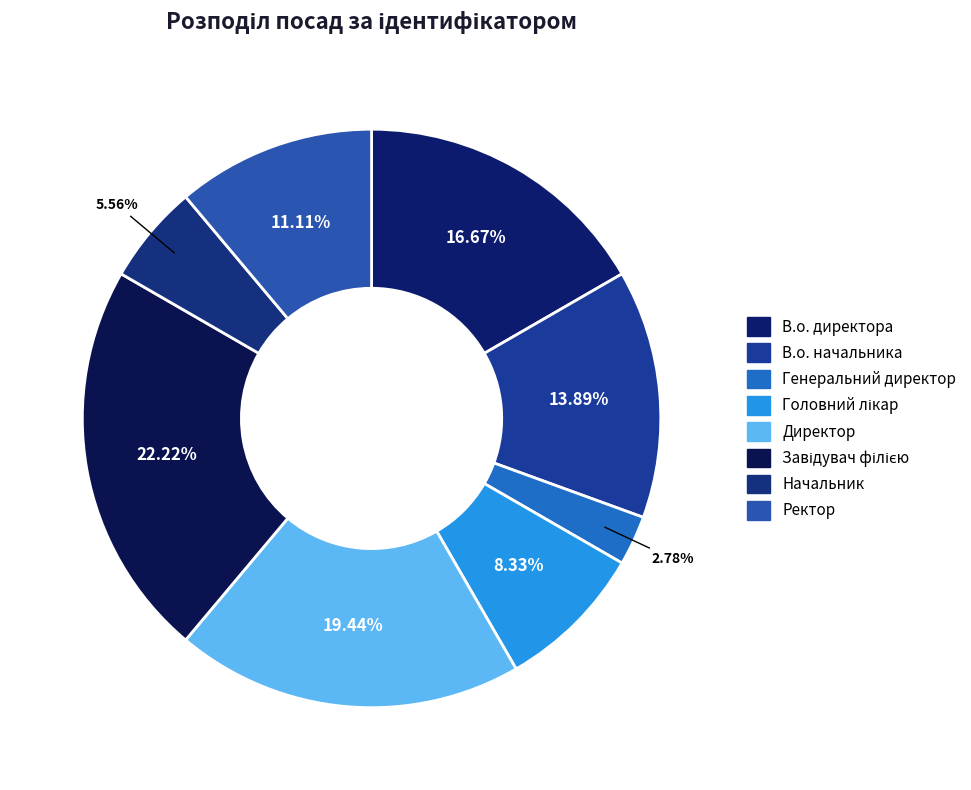

To the nearest percent, what is the difference between the Генеральний директор and В.о. начальника slice percentages?

11%